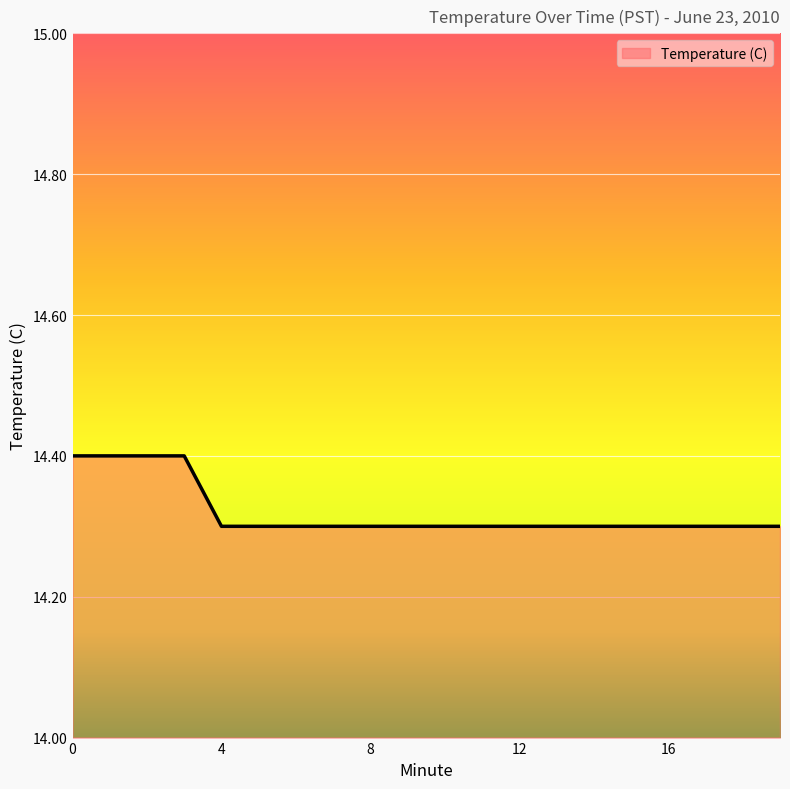

What is the smallest value displayed?

14.3